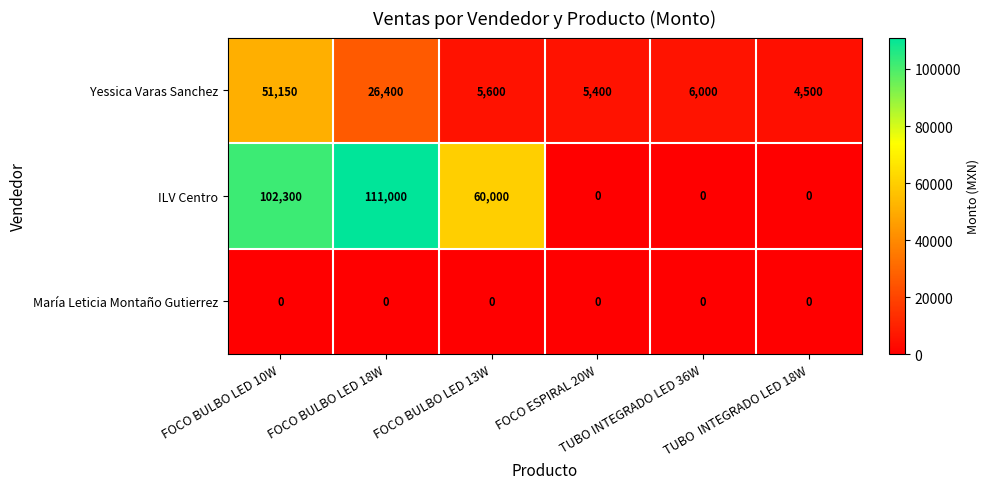

At how many categories does at least one series exceed 32783?

3